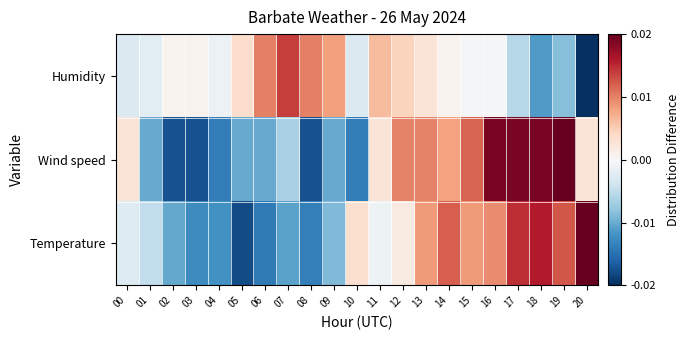

How many series are shown in this chart?

3